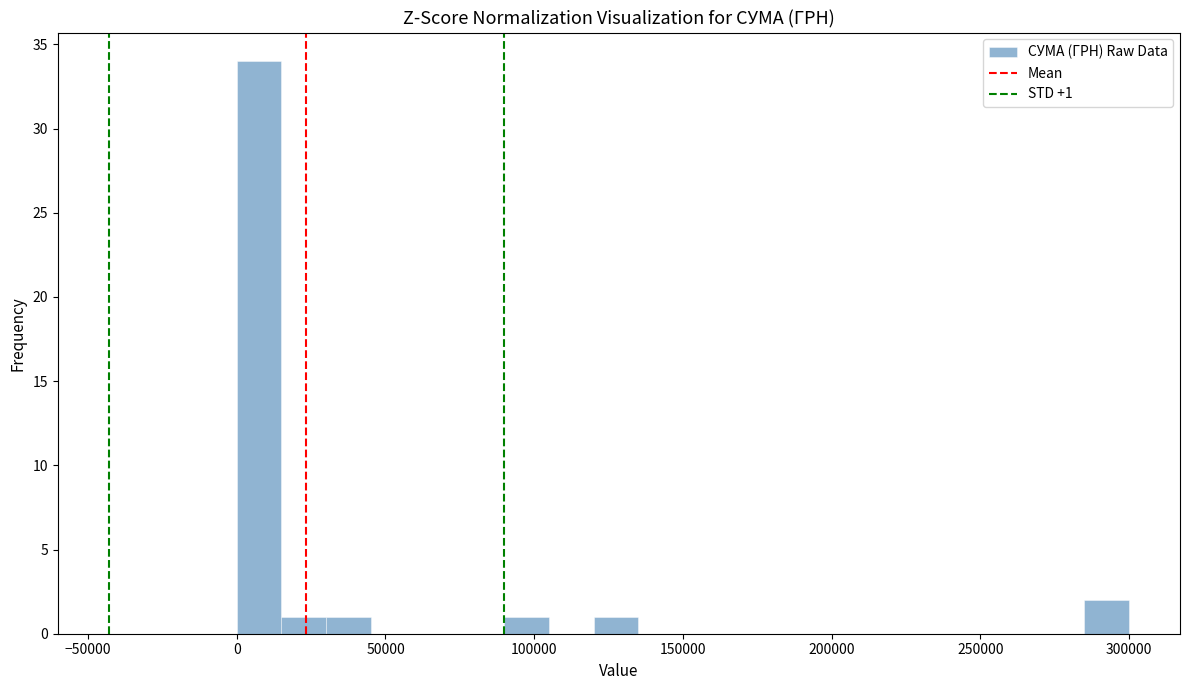

Read against the x-axis, roughly where is the centre of the tallest bar?

10000